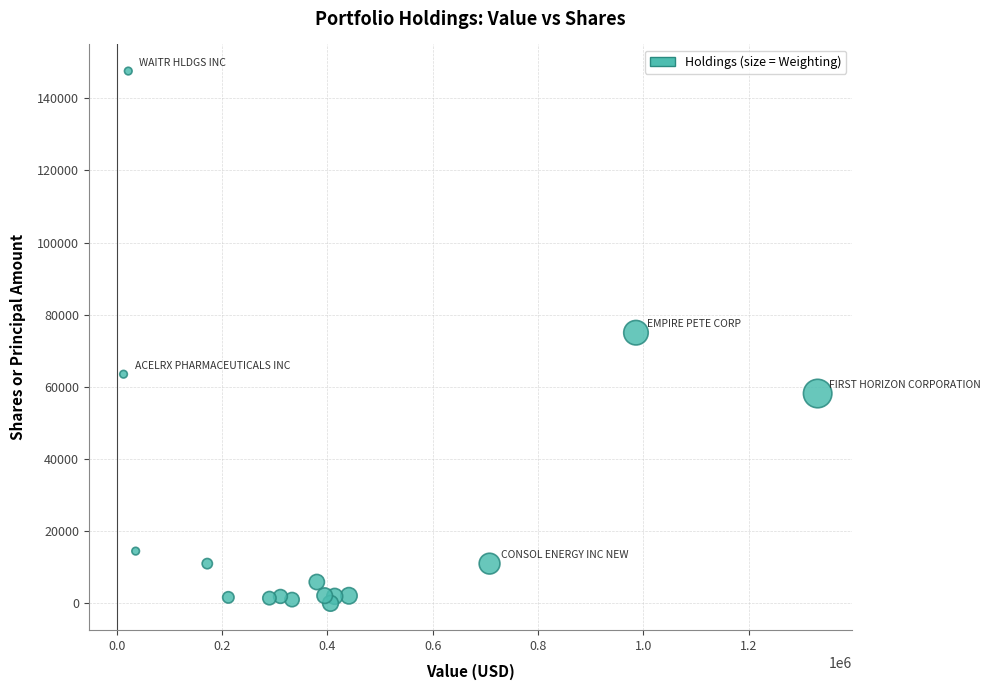

What is the range of X values (max minus min)?

1318000